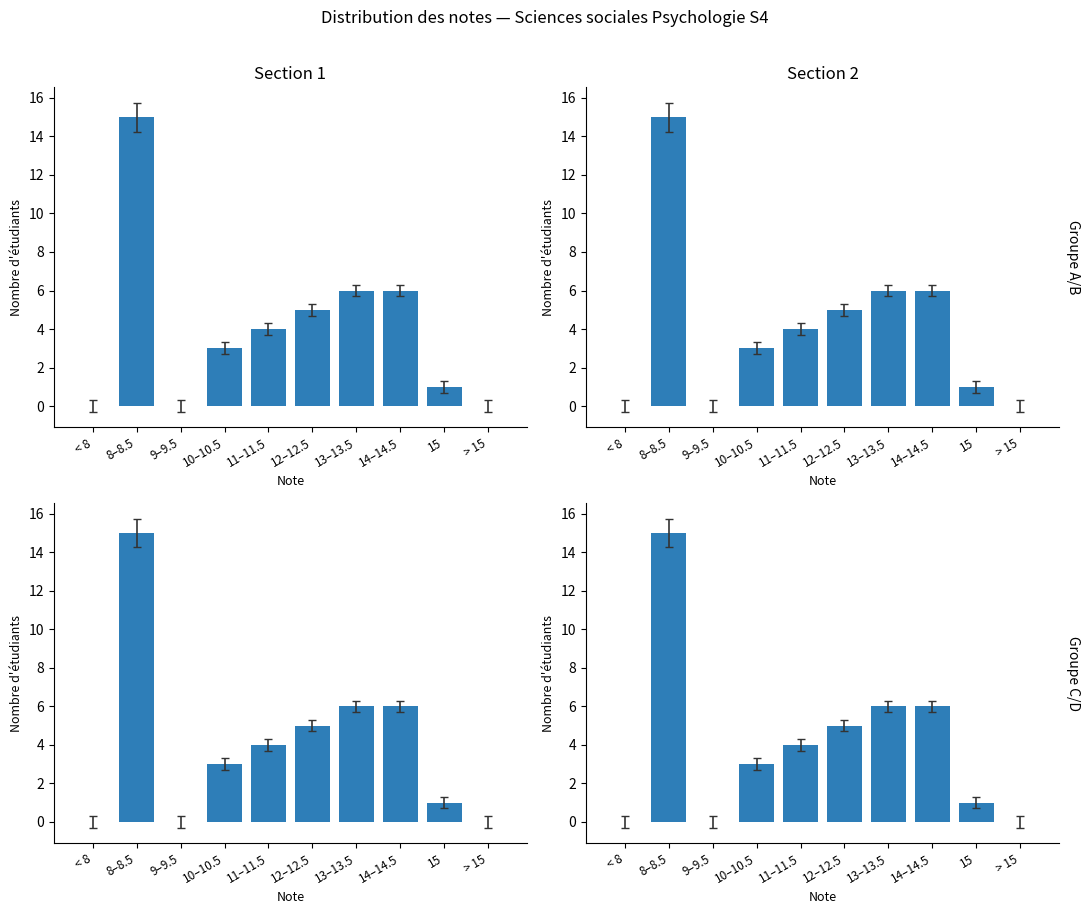

What is the value of the 9th bar from the left?

1